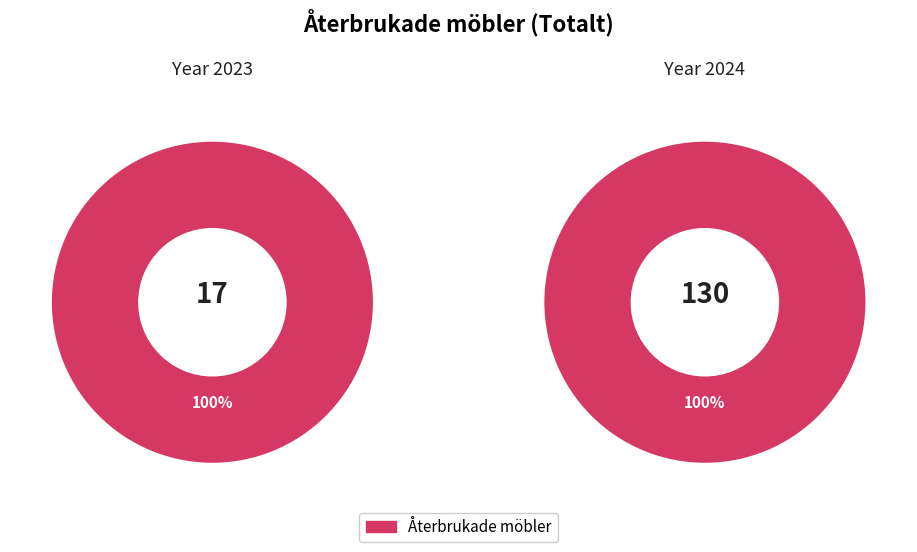

Combined, what portion of the pie is 2024 and 2023?

100.0%